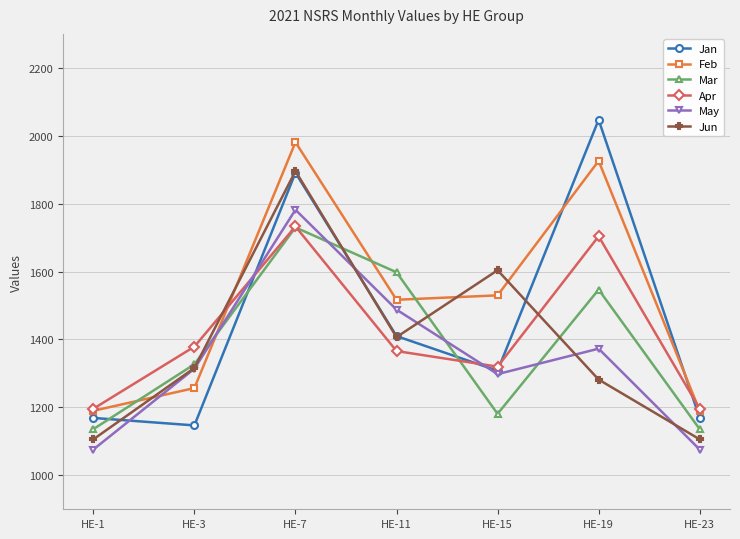

What is the lowest value of the Mar series?

1136